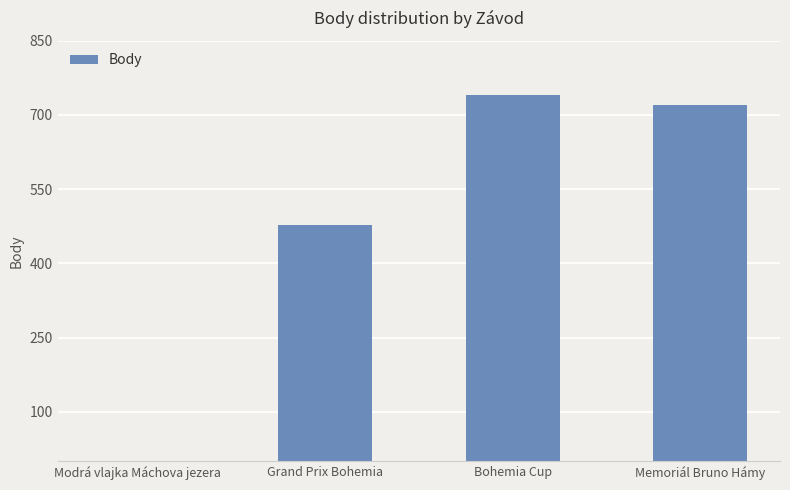

Reading right to left, what are all the values shown in this chart?

Memoriál Bruno Hámy=721	Bohemia Cup=741	Grand Prix Bohemia=478	Modrá vlajka Máchova jezera=0